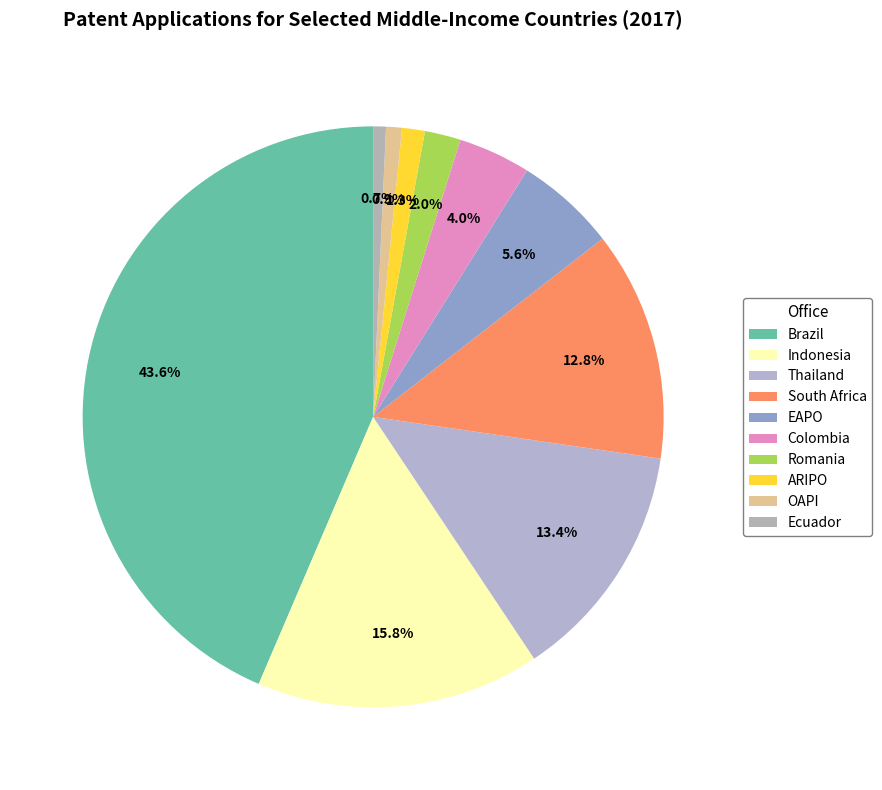

To the nearest percent, what is the average slice percentage?

10%